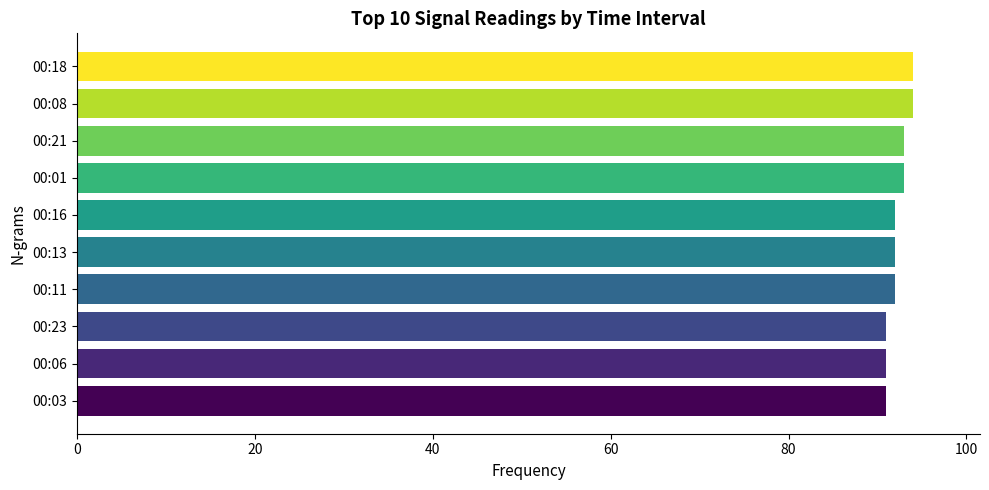

Approximately how many times larger is the value at 00:13 compared to 00:18?

1.0